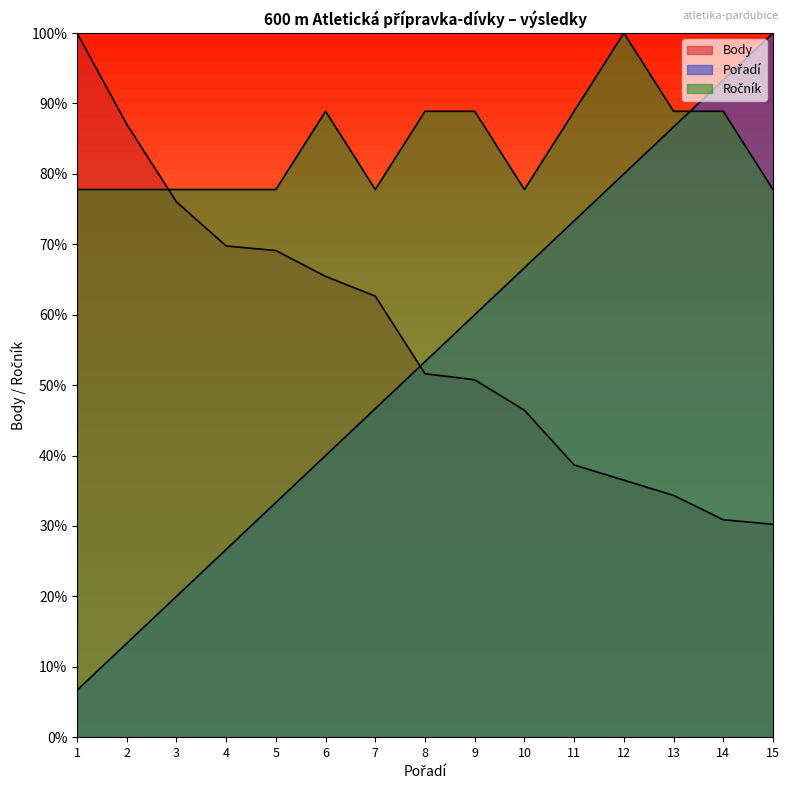

Which has a higher value, 4 or 8?

8